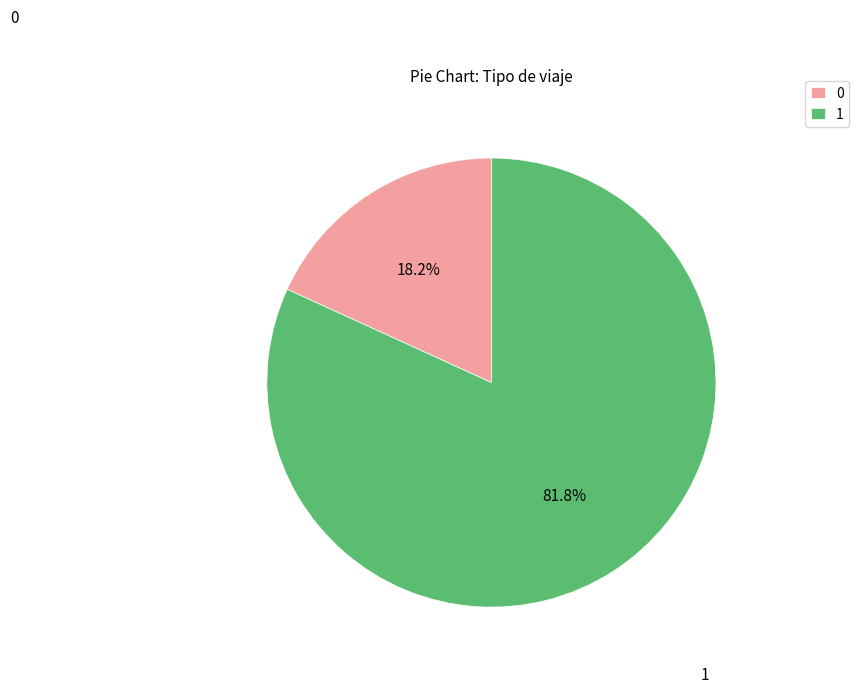

Rank the categories by value from lowest to highest.

0, 1